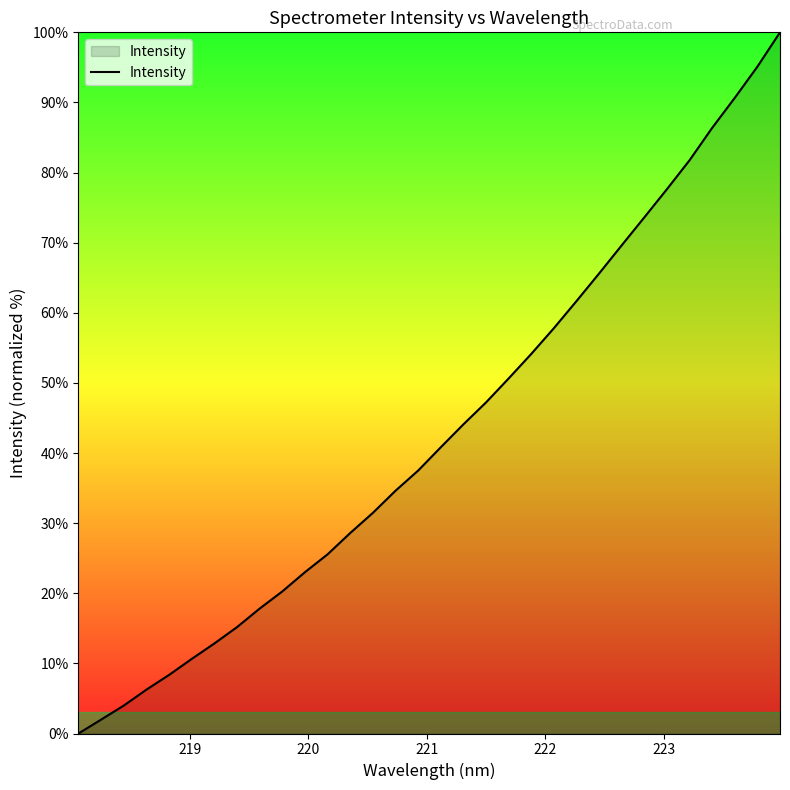

What is the difference between the maximum and minimum values?

100.0